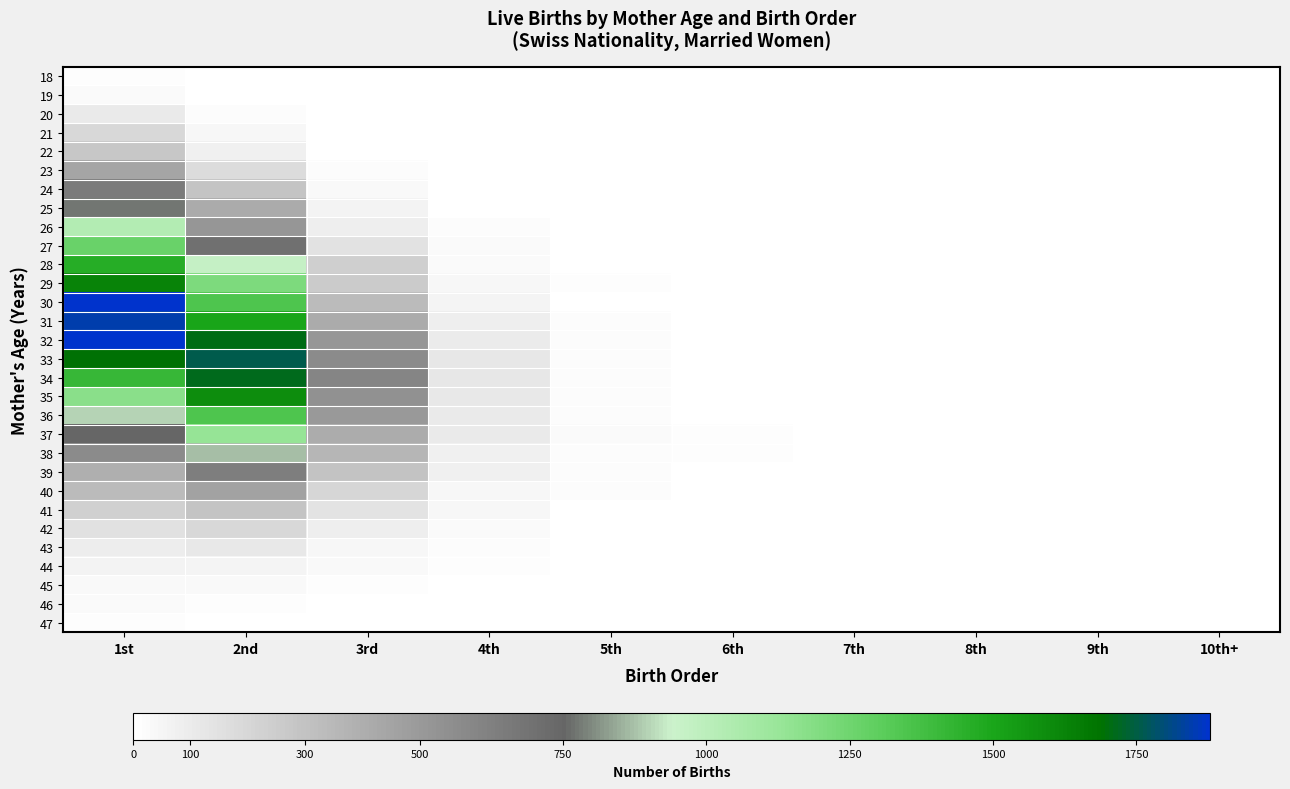

At which category is the sum across all series the highest?

1st